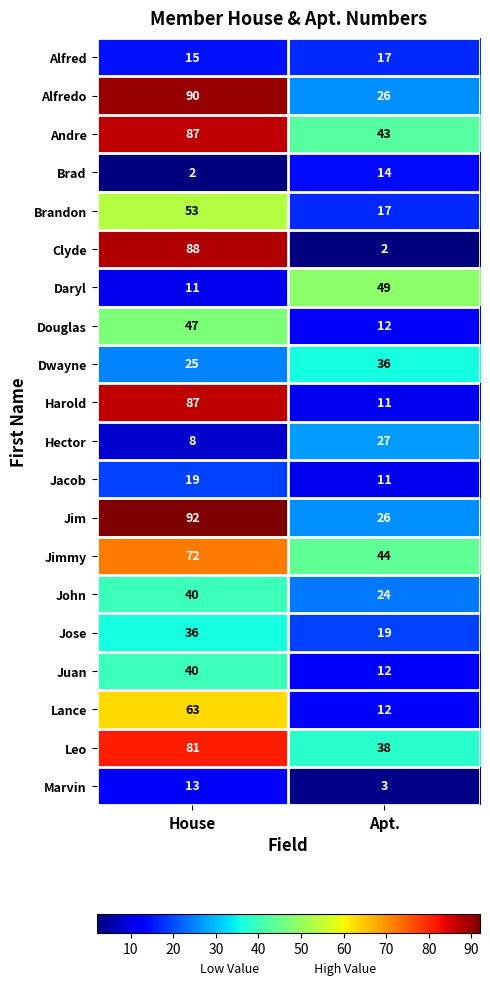

Is it true that Hector equals 27 at Apt.?

True